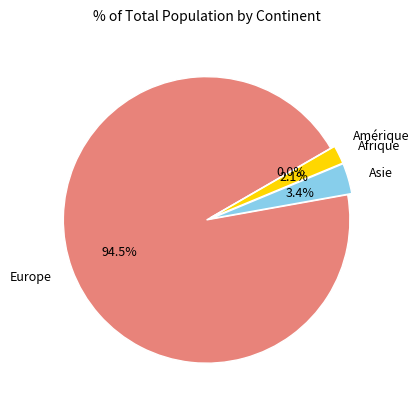

Is it true that Afrique is 9% of the pie?

False